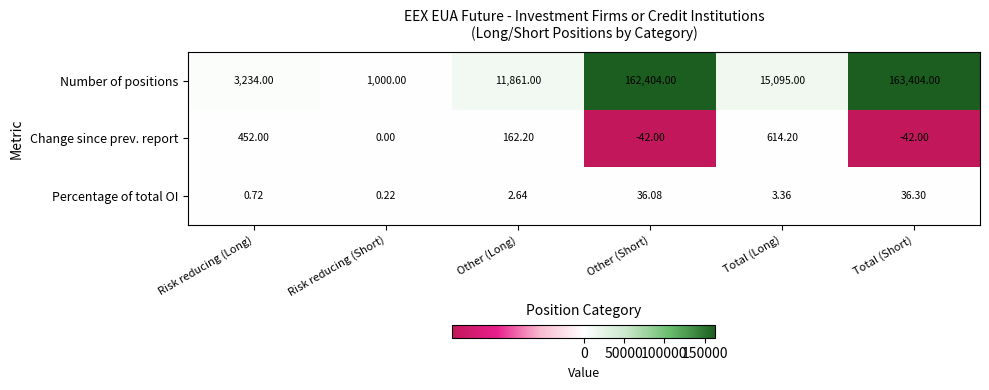

How many series are shown in this chart?

3